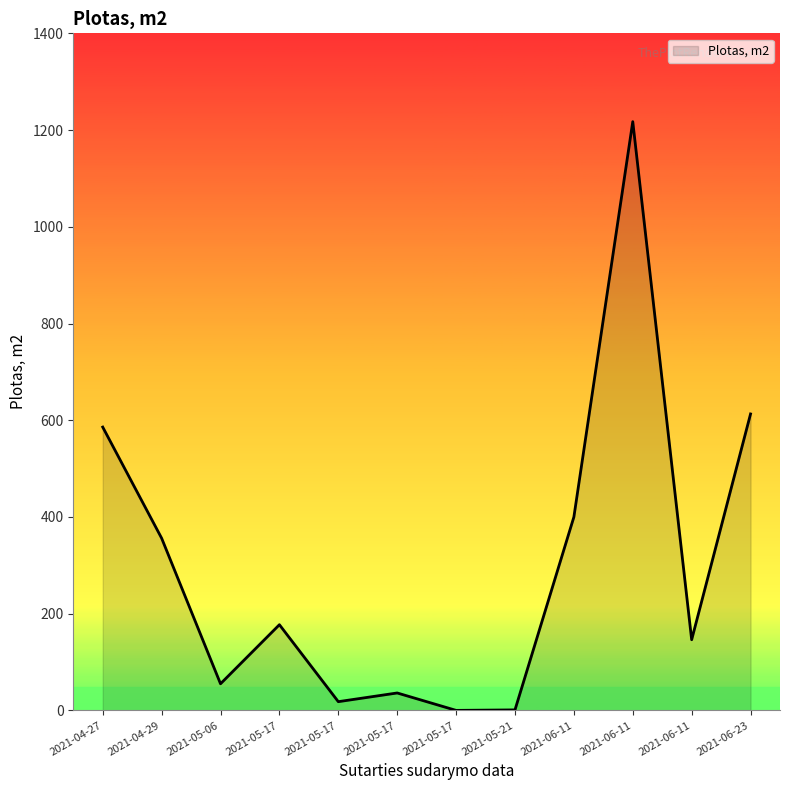

How many points are higher than both their immediate neighbors (excluding endpoints)?

3